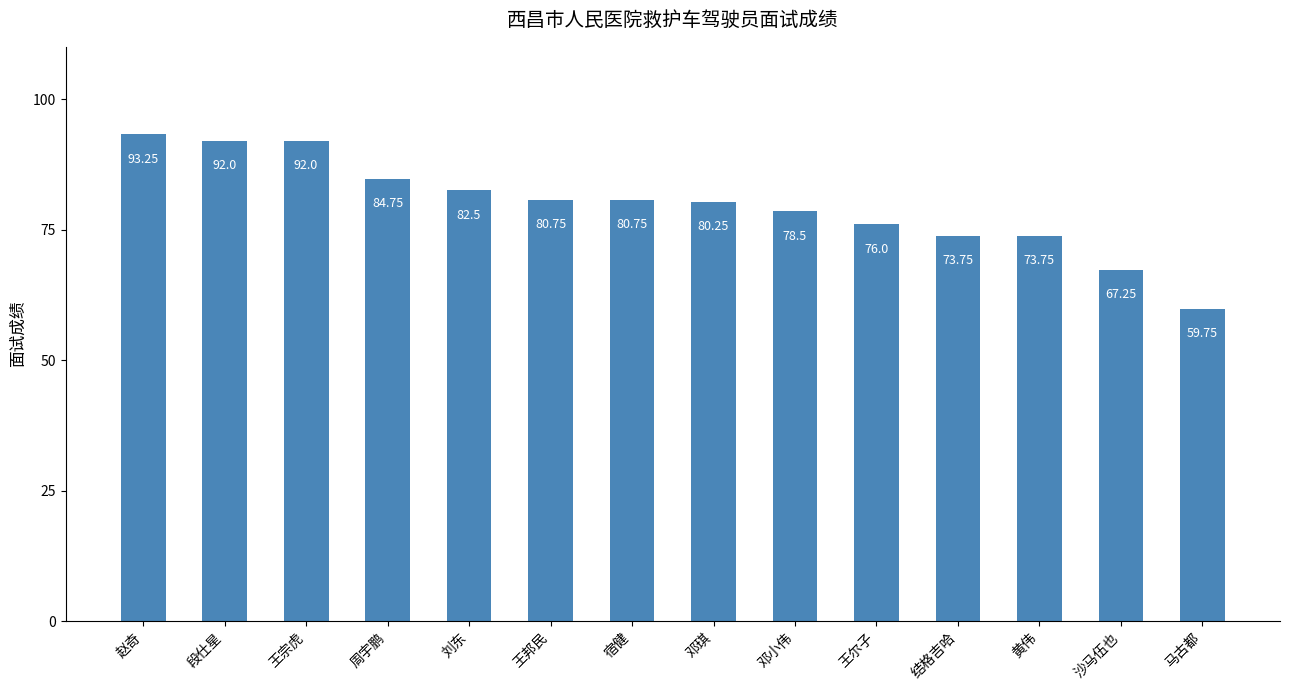

Is it true that the value at 宿健 is 80.8?

True